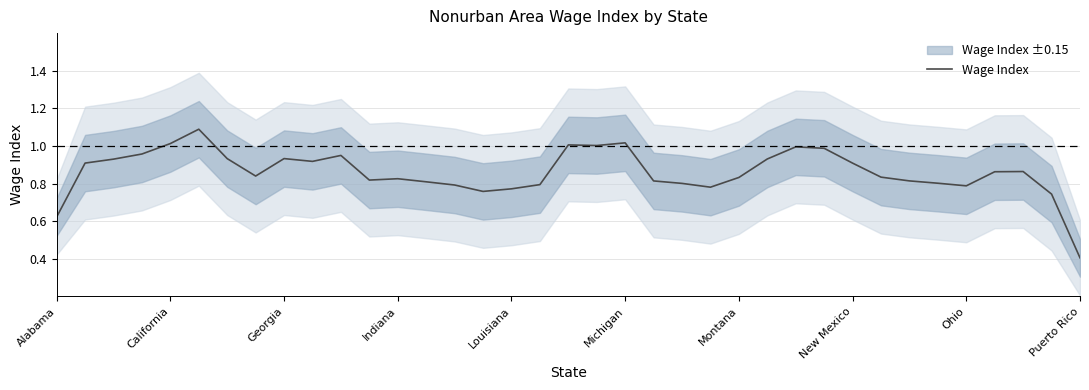

Reading right to left, list all the values displayed in this chart.

0.4	0.7	0.9	0.9	0.8	0.8	0.8	0.8	0.9	1.0	1.0	0.9	0.8	0.8	0.8	0.8	1.0	1.0	1.0	0.8	0.8	0.8	0.8	0.8	0.8	0.8	0.9	0.9	0.9	0.8	0.9	1.1	1.0	1.0	0.9	0.9	0.6